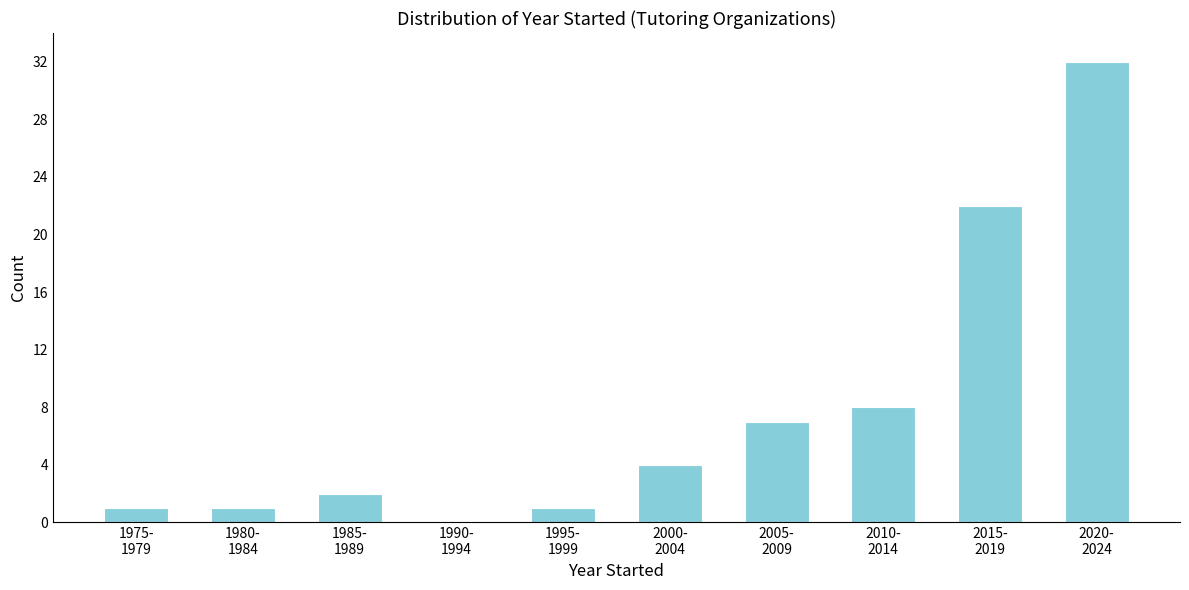

What is the sum of all values?

78